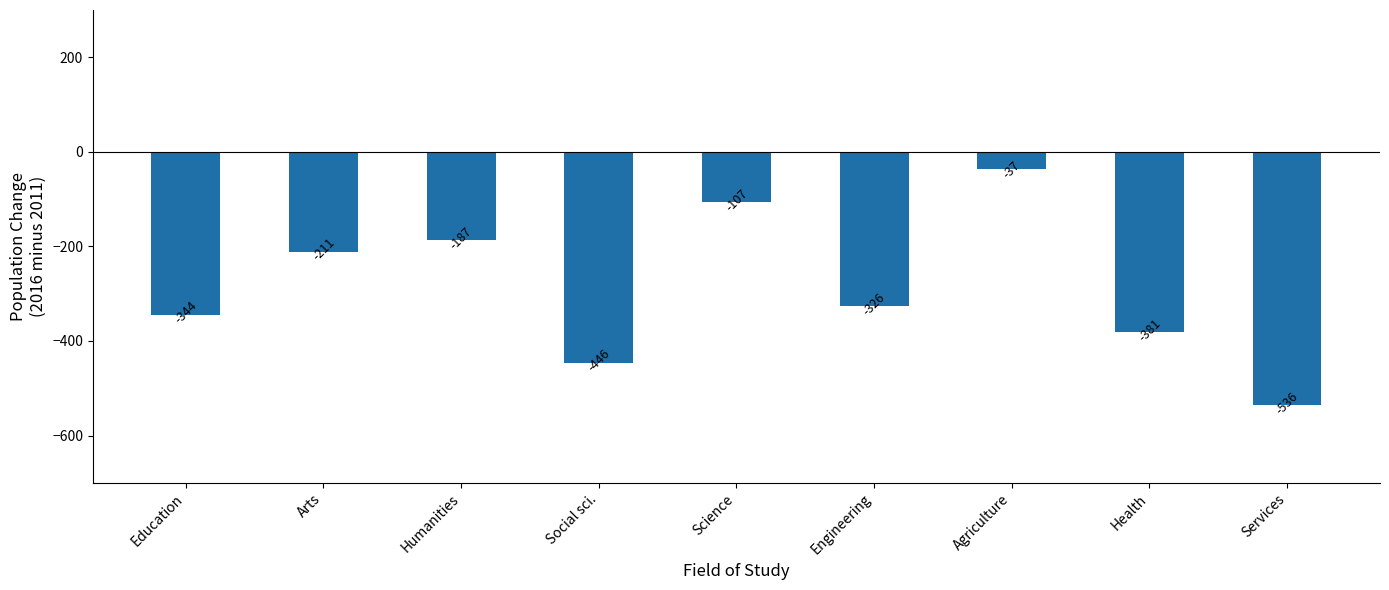

List the labels in order of value, smallest first.

Services, Social sci., Health, Education, Engineering, Arts, Humanities, Science, Agriculture